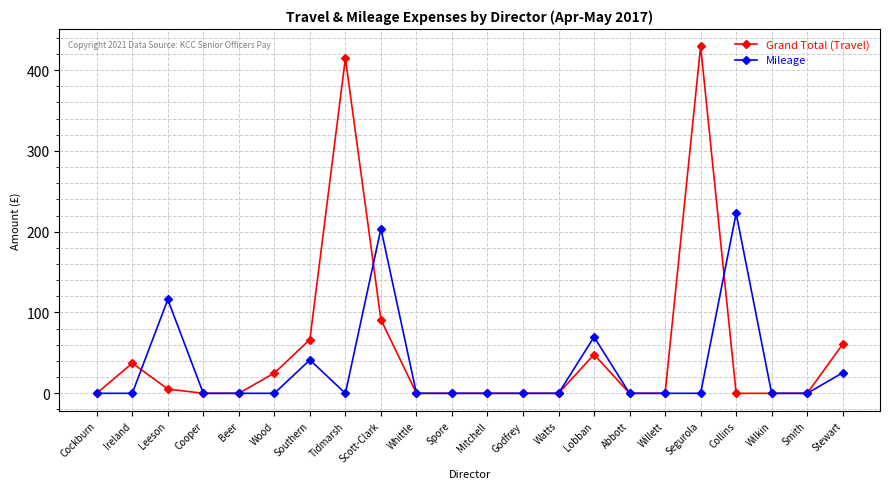

Reading left to right, list all the values displayed in this chart.

Grand Total (Travel): Cockburn=0.0	Ireland=37.3	Leeson=5.3	Cooper=0.0	Beer=0.0	Wood=25.1	Southern=66.5	Tidmarsh=414.5	Scott-Clark=91.1	Whittle=0.0	Spore=0.0	Mitchell=0.0	Godfrey=0.0	Watts=0.0	Lobban=48.0	Abbott=0.0	Willett=0.0	Segurola=429.4	Collins=0.0	Wilkin=0.0	Smith=0.0	Stewart=60.8
Mileage: Cockburn=0.0	Ireland=0.0	Leeson=116.1	Cooper=0.0	Beer=0.0	Wood=0.0	Southern=41.3	Tidmarsh=0.0	Scott-Clark=203.7	Whittle=0.0	Spore=0.0	Mitchell=0.0	Godfrey=0.0	Watts=0.0	Lobban=69.8	Abbott=0.0	Willett=0.0	Segurola=0.0	Collins=222.8	Wilkin=0.0	Smith=0.0	Stewart=25.5